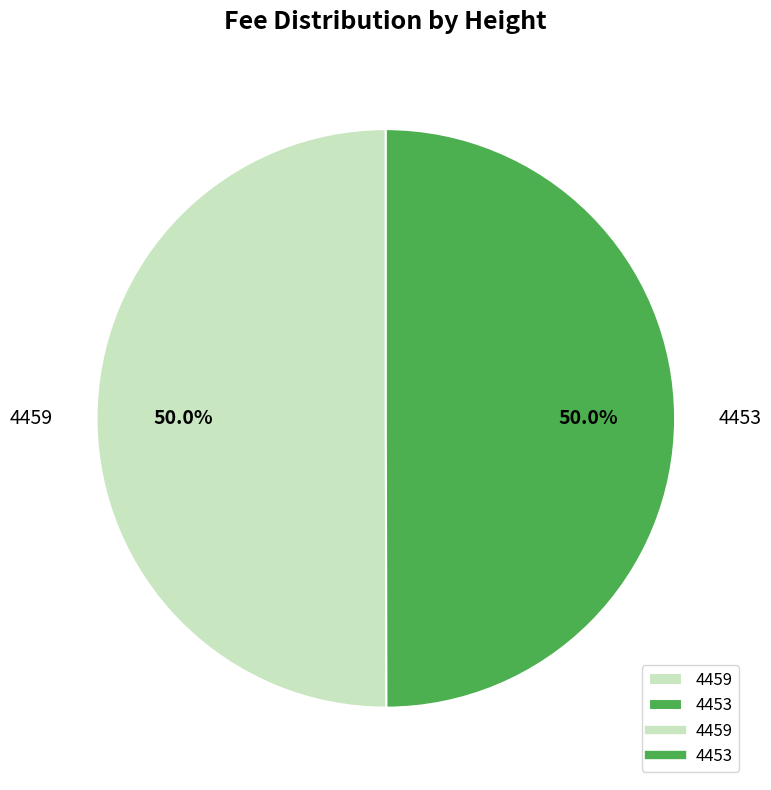

Is it true that 4453 is 56% of the pie?

False